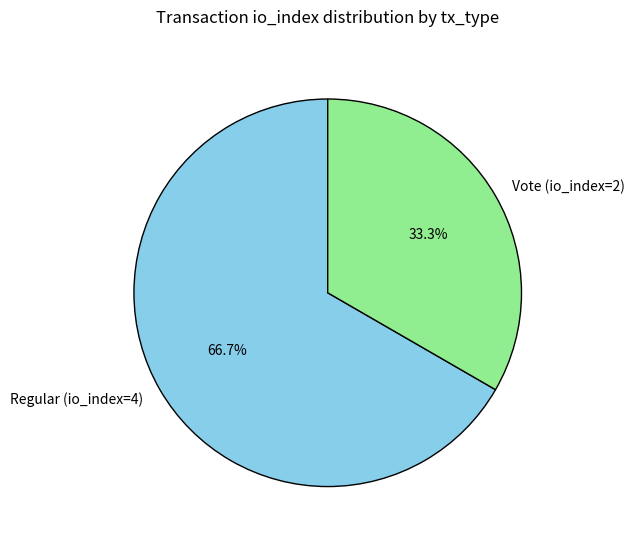

Combined, do Vote (io_index=2) and Regular (io_index=4) account for over 50%?

Yes